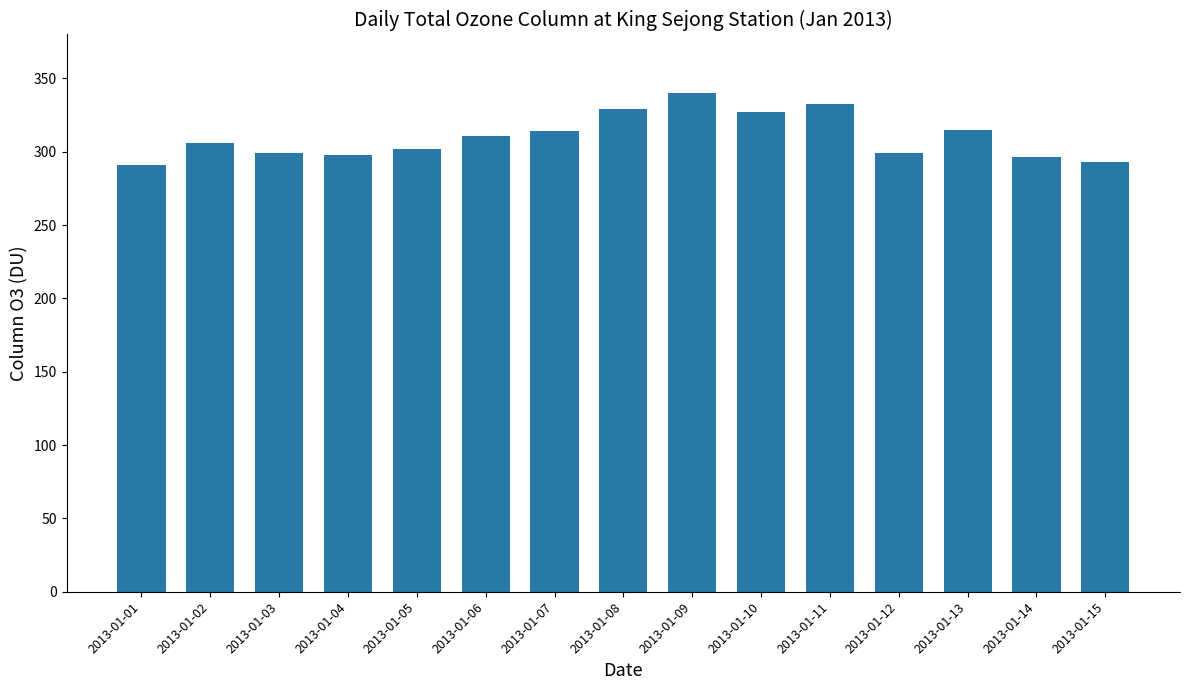

How many data points does each series have?

15